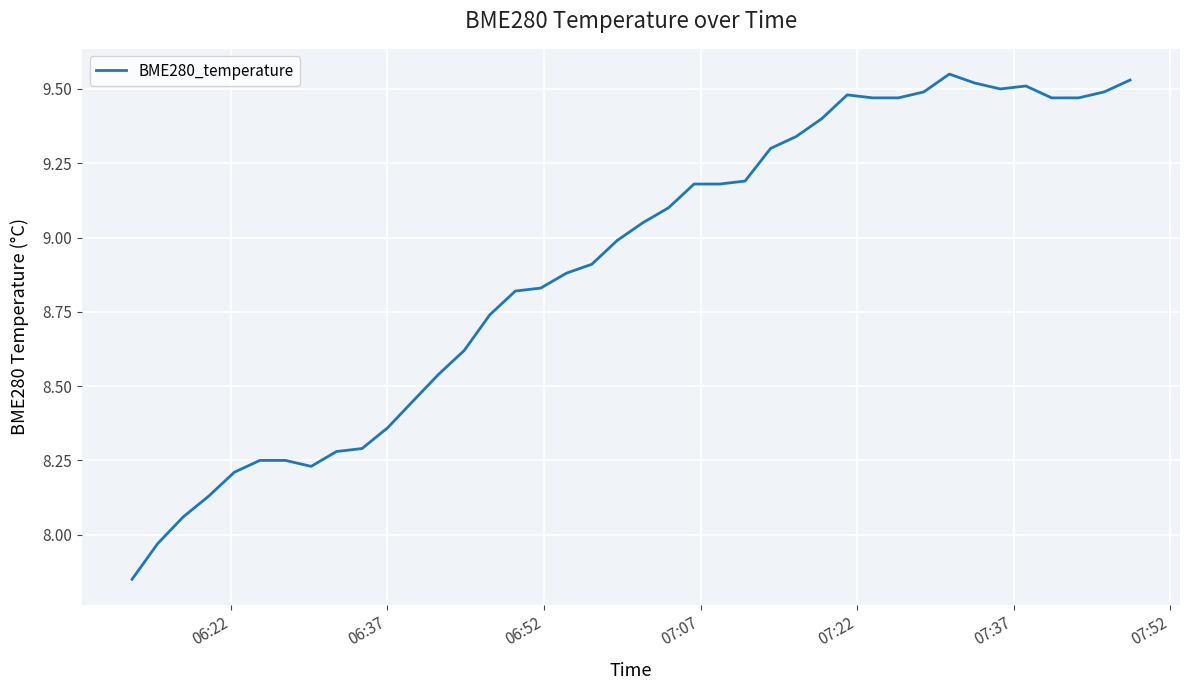

What is the difference between the maximum and minimum values?

1.7